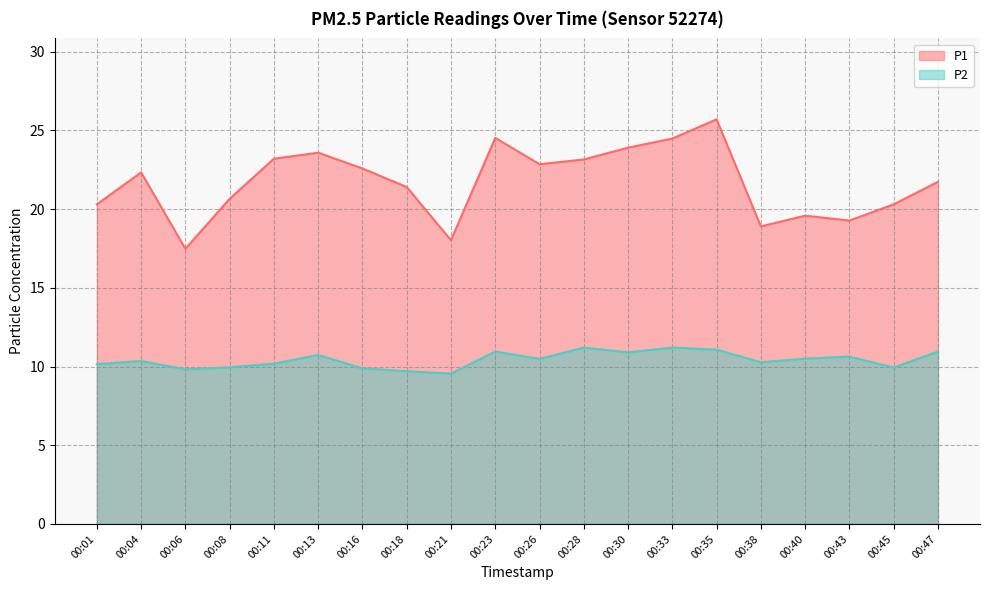

Reading right to left, list all the values displayed in this chart.

P1: 21.7	20.3	19.3	19.6	18.9	25.7	24.5	23.9	23.1	22.9	24.5	18.0	21.4	22.6	23.6	23.2	20.6	17.5	22.3	20.3
P2: 10.9	9.9	10.6	10.5	10.3	11.1	11.2	10.9	11.2	10.5	10.9	9.6	9.7	9.9	10.7	10.2	9.9	9.8	10.3	10.2